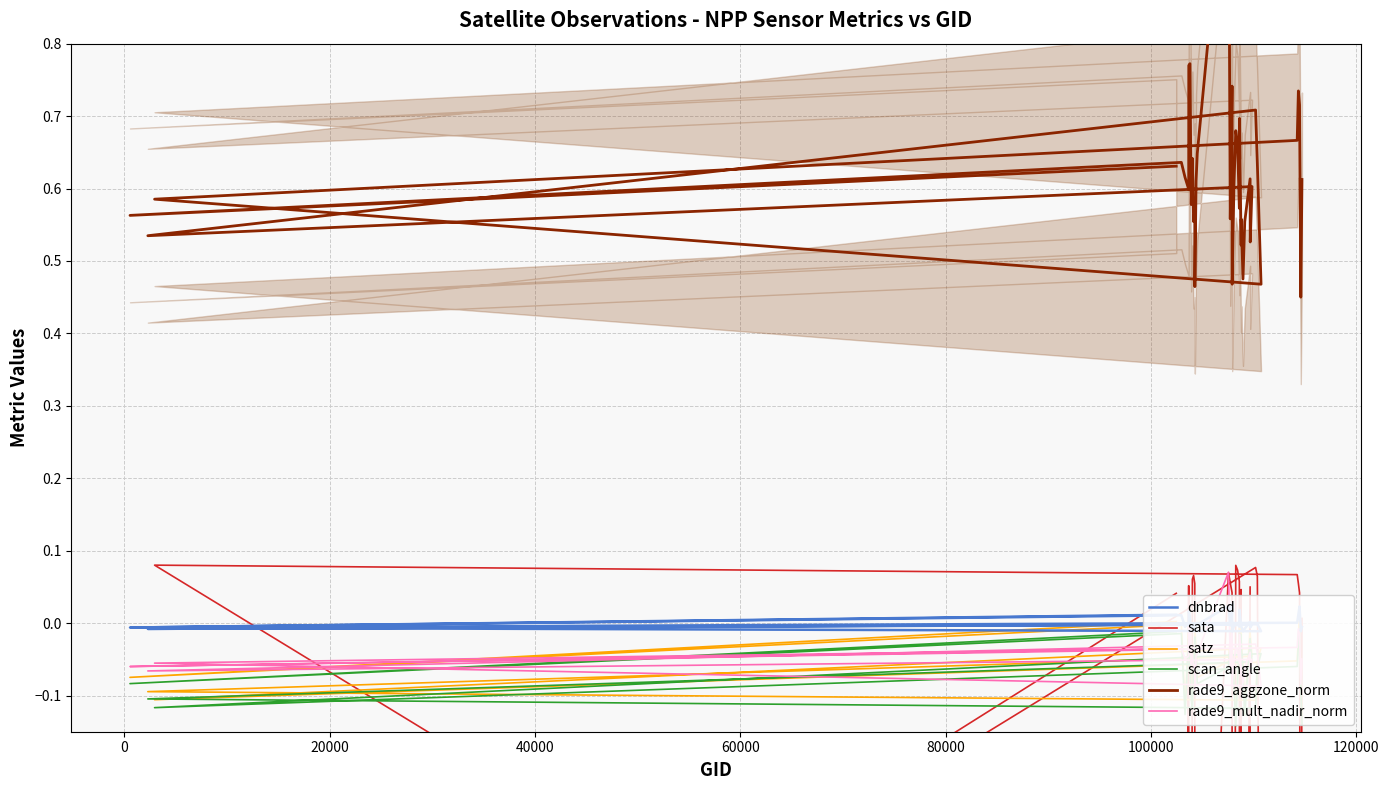

Which series has the largest total across all categories?

rade9_aggzone_norm